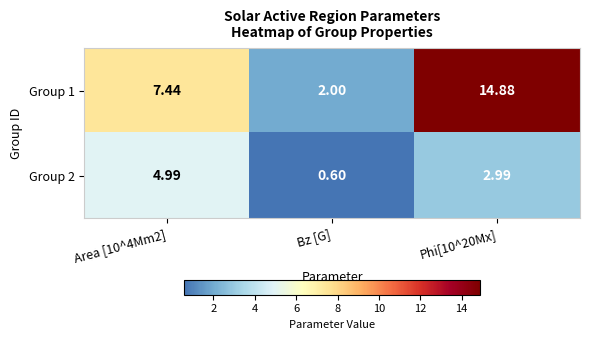

At which category does the chart reach its minimum across all series?

Bz [G]